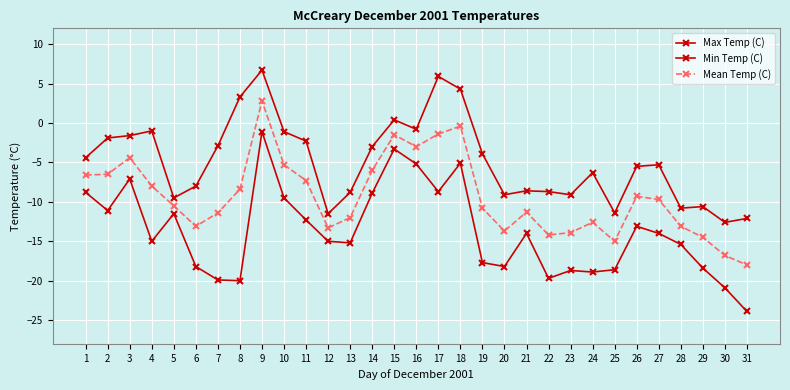

Is it true that Mean Temp (C) equals -14.5 at 29?

True